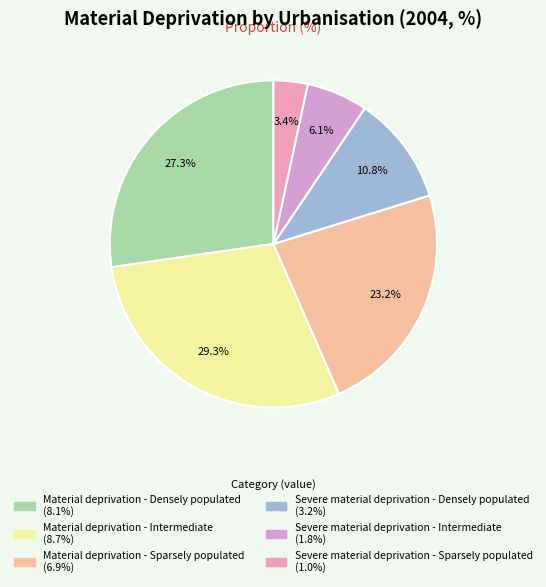

Does Severe material deprivation - Sparsely populated account for over 50% of the chart?

No